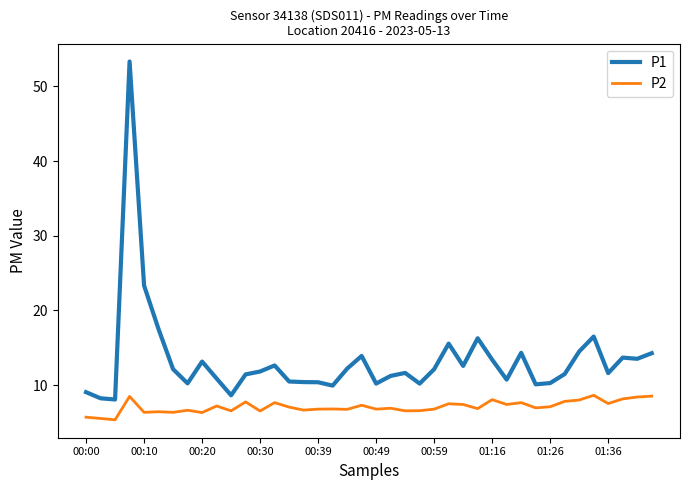

What is the maximum value for P1?

53.3